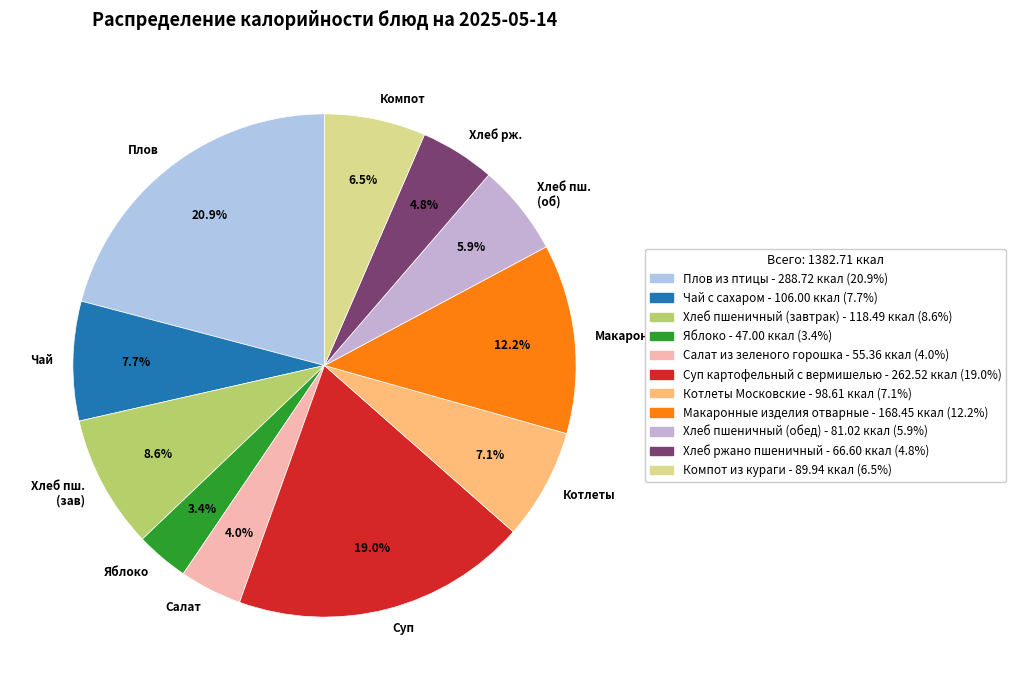

To the nearest percent, what portion does Яблоко represent?

3%